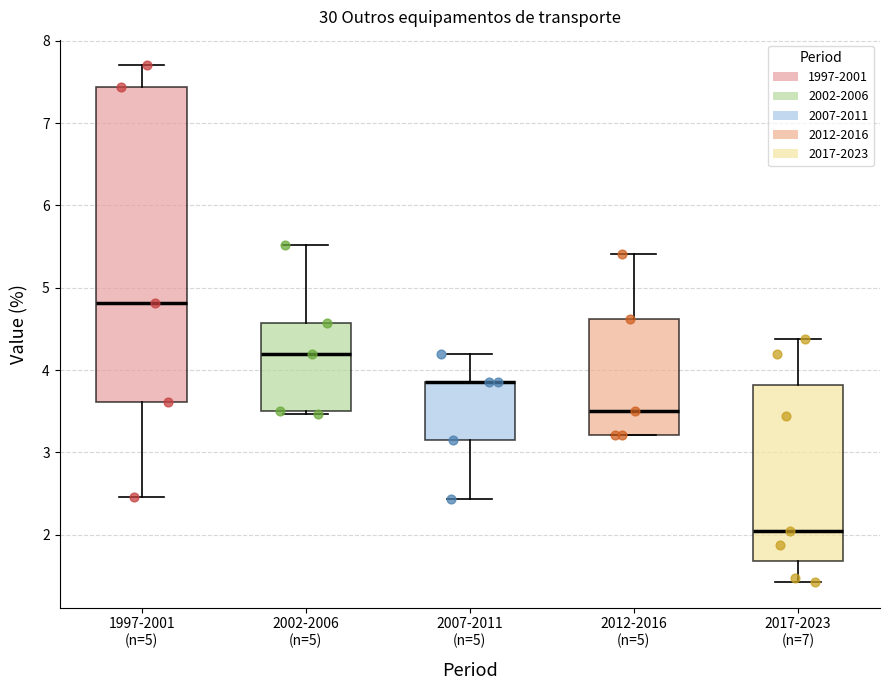

Where does the upper whisker of the box for 2017-2023 (n=7) end on the y-axis? The values are not printed on the chart, so give them approximately, as read against the axis.

4.4